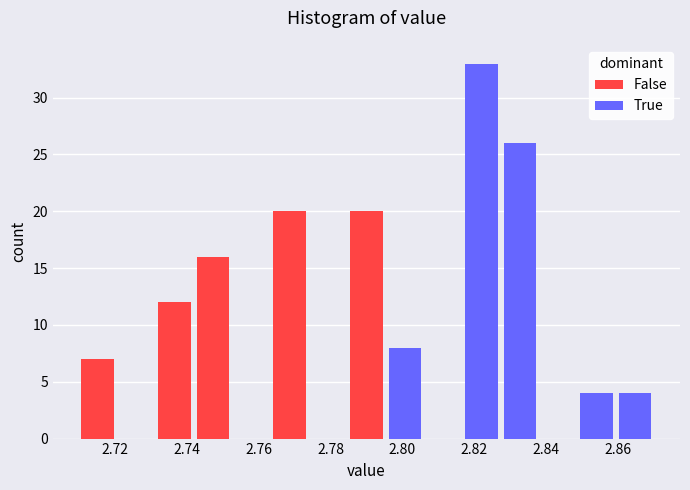

Reading left to right, list every stacked bar in this chart as the range it spans on the x-axis followed by its total height. Neither the bar edges nor the heights are printed on the chart, so give them approximately, as read against the axes.

2.710 to 2.720: 7
2.720 to 2.732: 0
2.732 to 2.742: 12
2.742 to 2.752: 16
2.752 to 2.764: 0
2.764 to 2.774: 20
2.774 to 2.784: 0
2.784 to 2.796: 20
2.796 to 2.806: 8
2.806 to 2.816: 0
2.816 to 2.828: 33
2.828 to 2.838: 26
2.838 to 2.848: 0
2.848 to 2.860: 4
2.860 to 2.870: 4